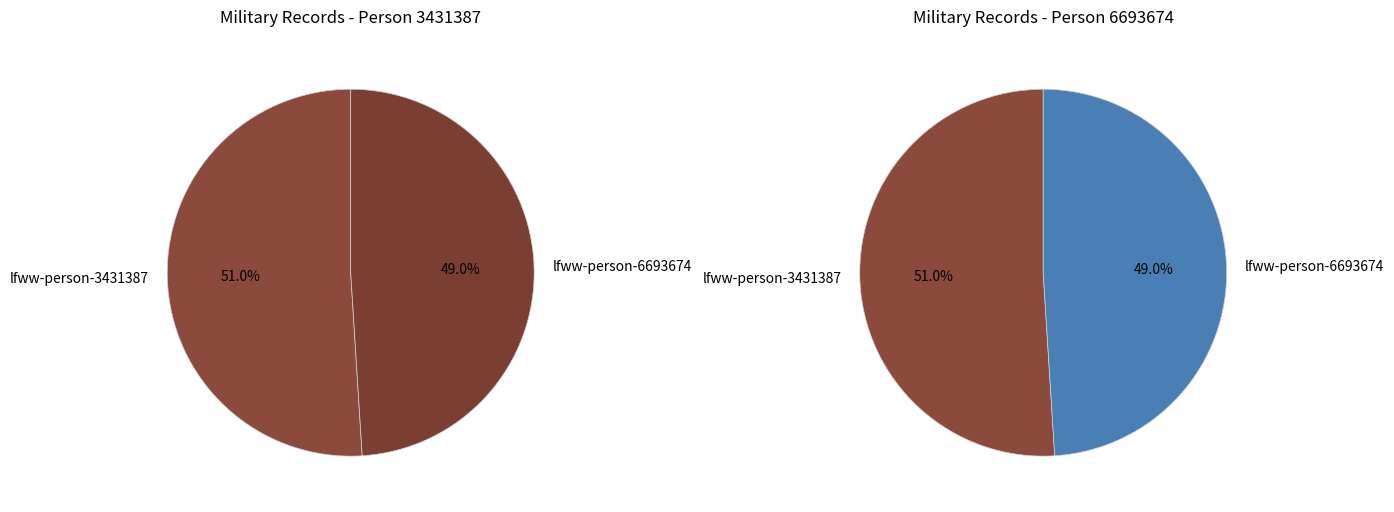

What is the majority slice?

lfww-person-3431387